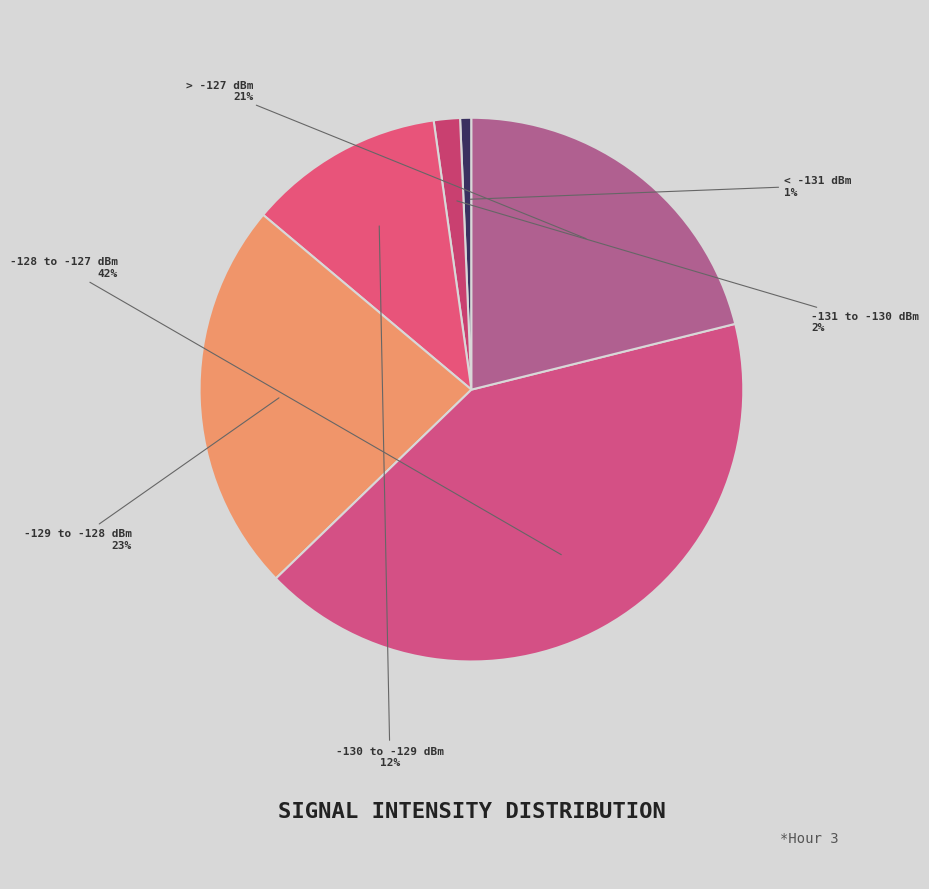

To the nearest percent, what is the difference between the -130 to -129 dBm and -128 to -127 dBm slice percentages?

30%